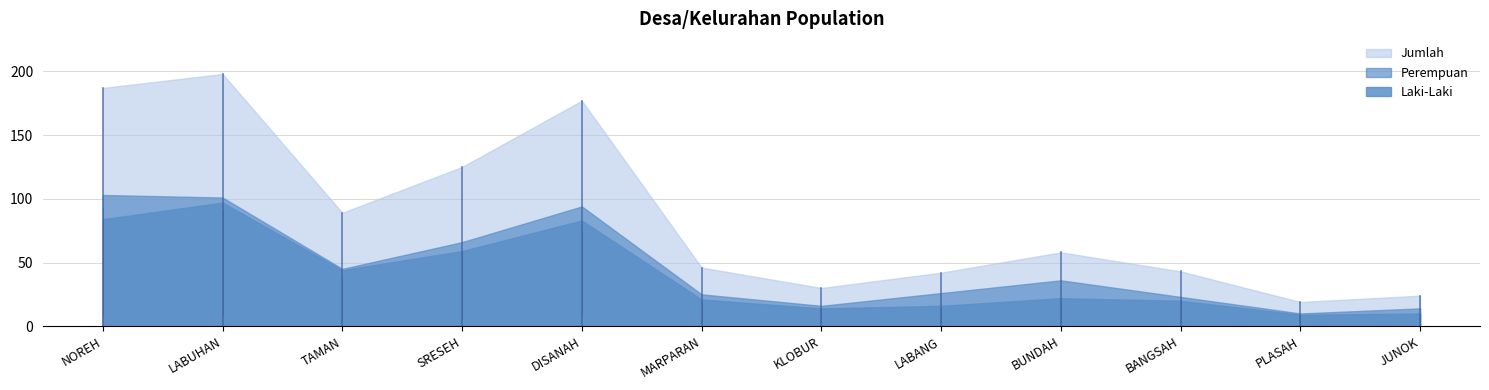

The value of Laki-Laki at LABUHAN is 46. True or false?

False